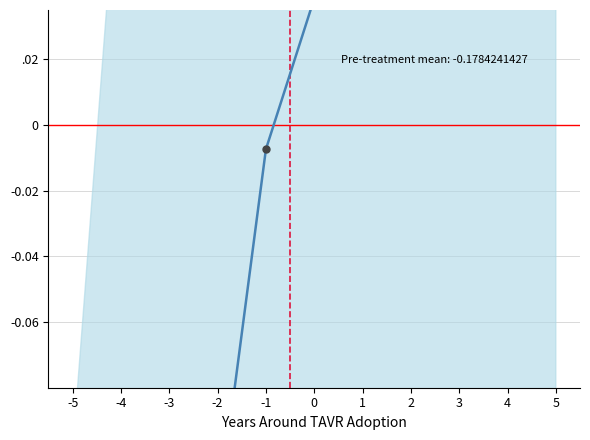

What is the minimum value shown in the chart?

-0.3